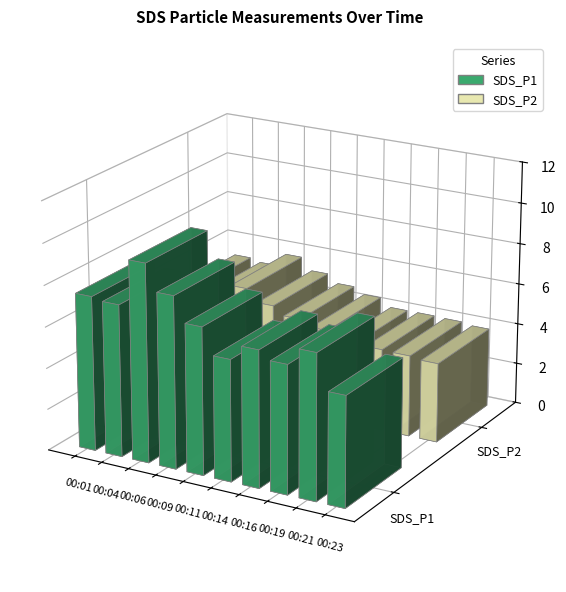

True or false: SDS_P1 has a value of 3.8 at 00:09.

False